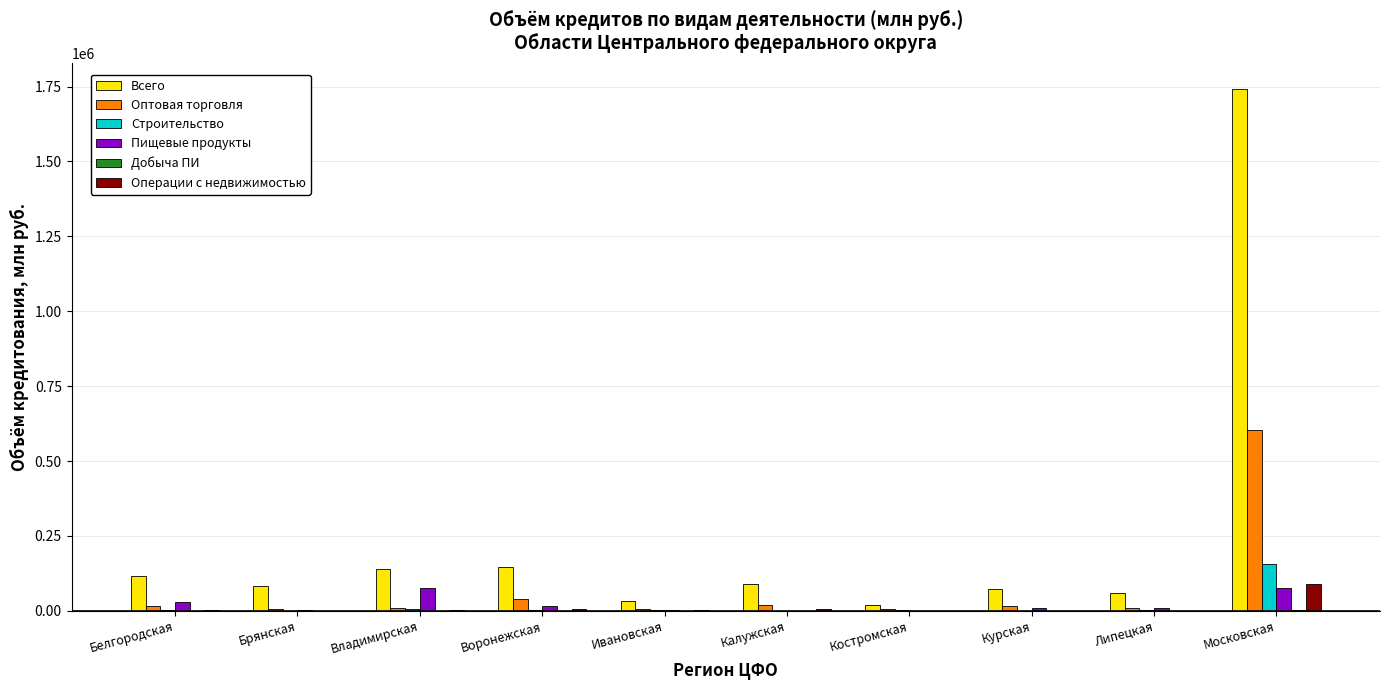

Which series has the largest total across all categories?

Всего